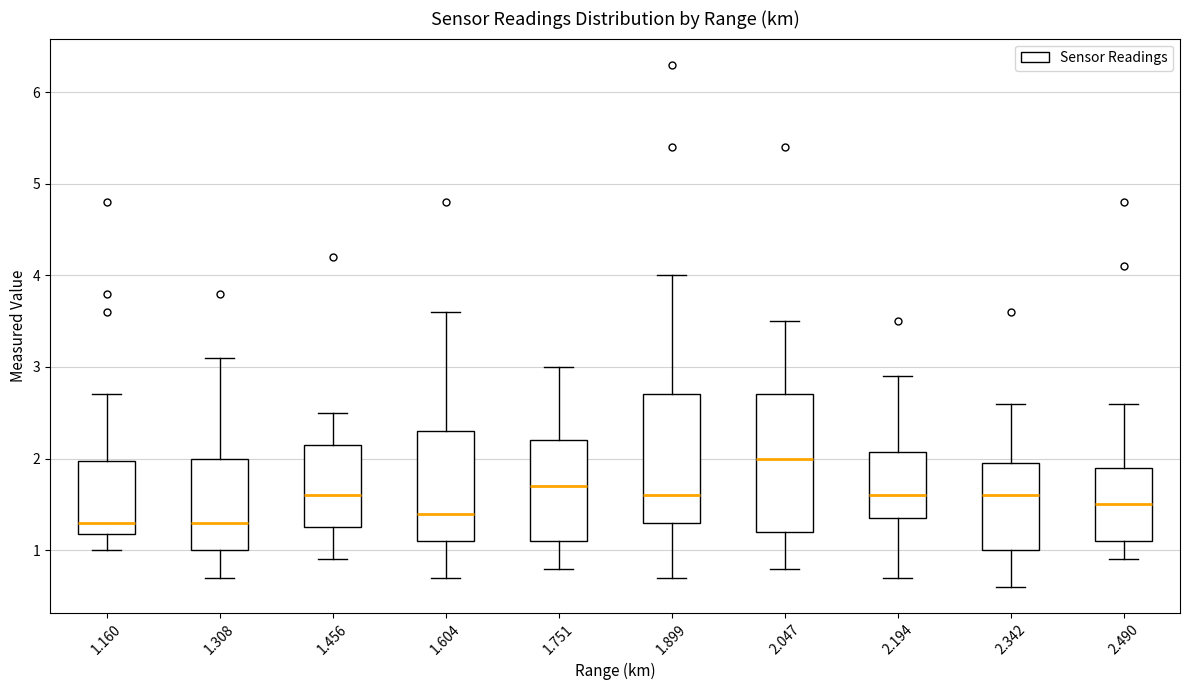

Where does the median line of the box at x = 2.047 sit on the y-axis? The values are not printed on the chart, so give them approximately, as read against the axis.

2.0